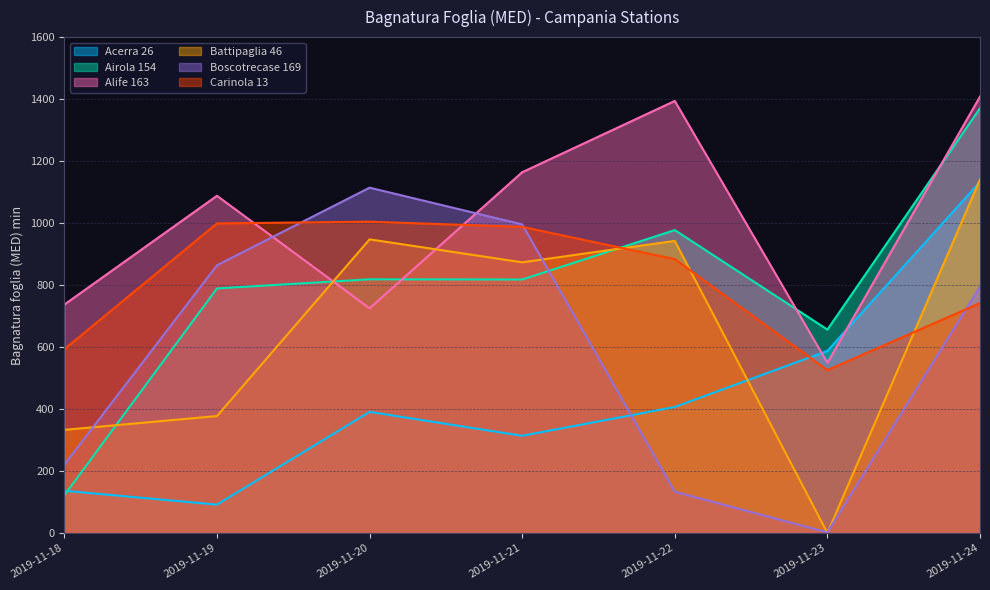

The value of Carinola 13 at 2019-11-23 is 525.4. True or false?

True